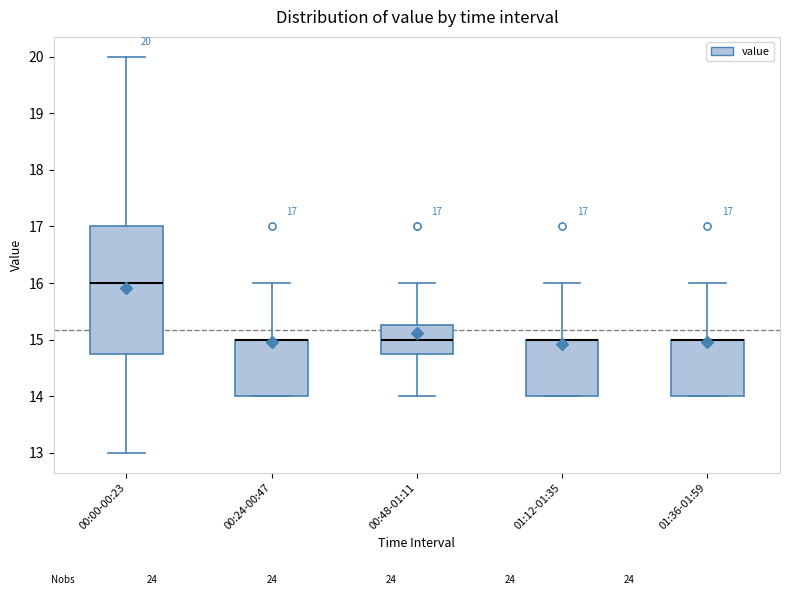

Comparing the boxes themselves (not the whiskers), which one is the tallest?

00:00-00:23